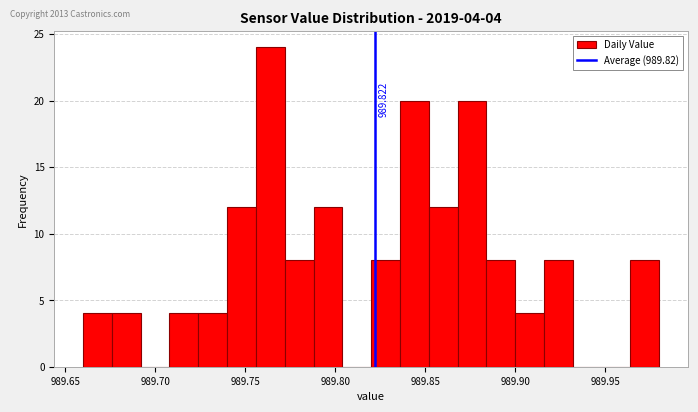

Around what value on the x-axis is the tallest bar? Give the approximate position of its centre, as read against the axis.

989.765